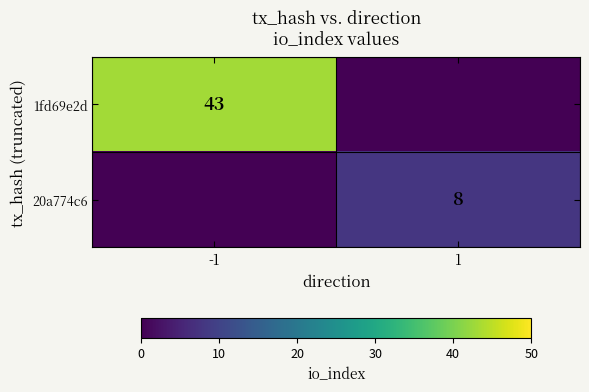

The 1fd69e2d series shows 43 at -1. True or false?

True